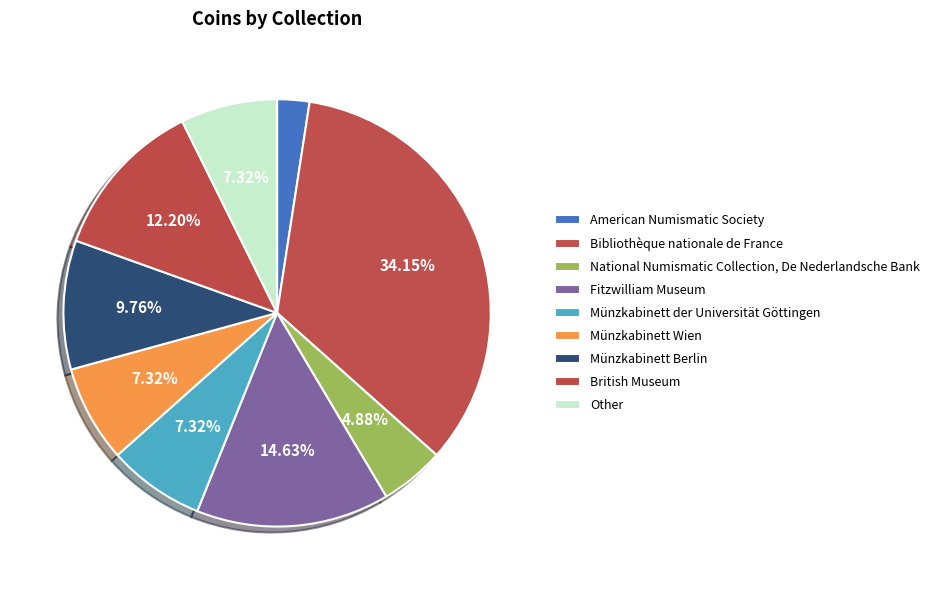

Does Münzkabinett Berlin represent more than half of the total?

No